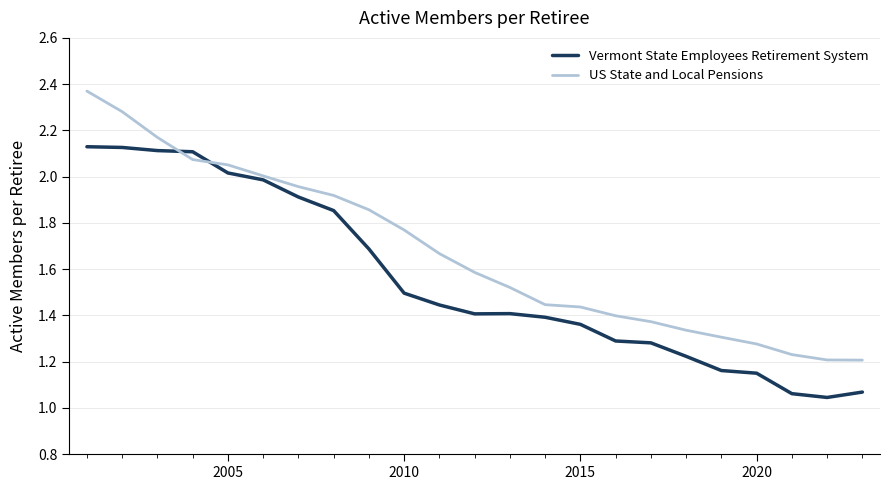

Which series has the widest spread of values?

US State and Local Pensions